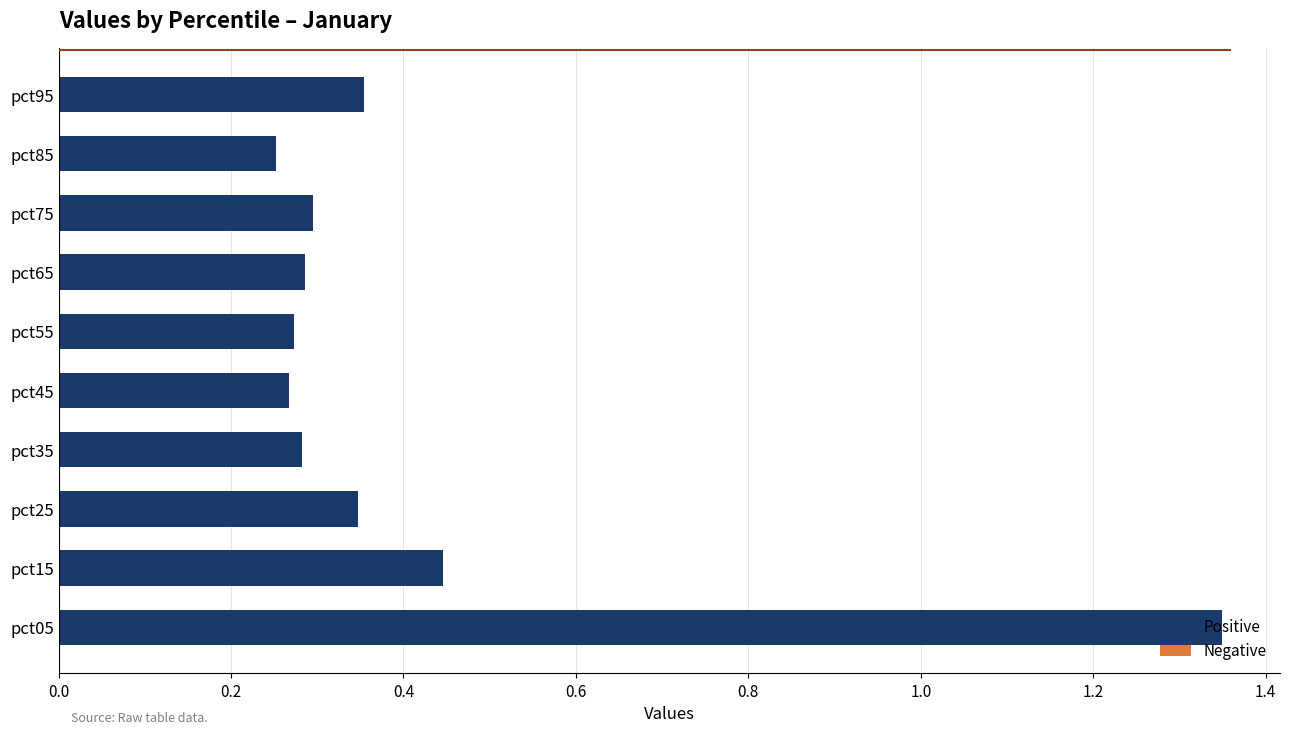

True or false: the data shows 0.4 at pct85.

False